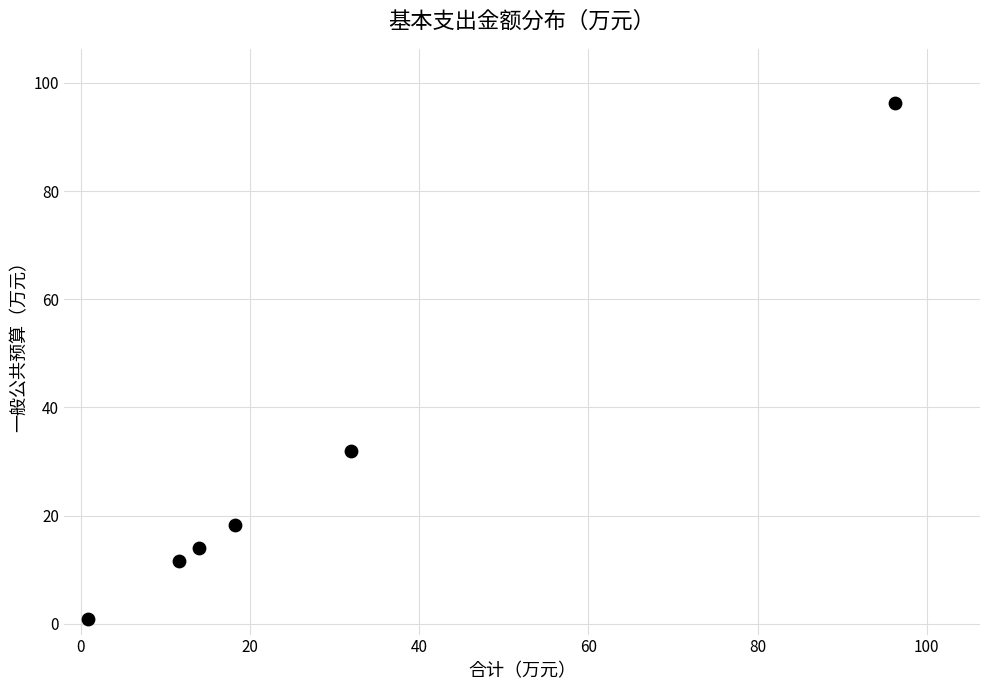

What Y value in the scatter plot is closest to 48?

31.9